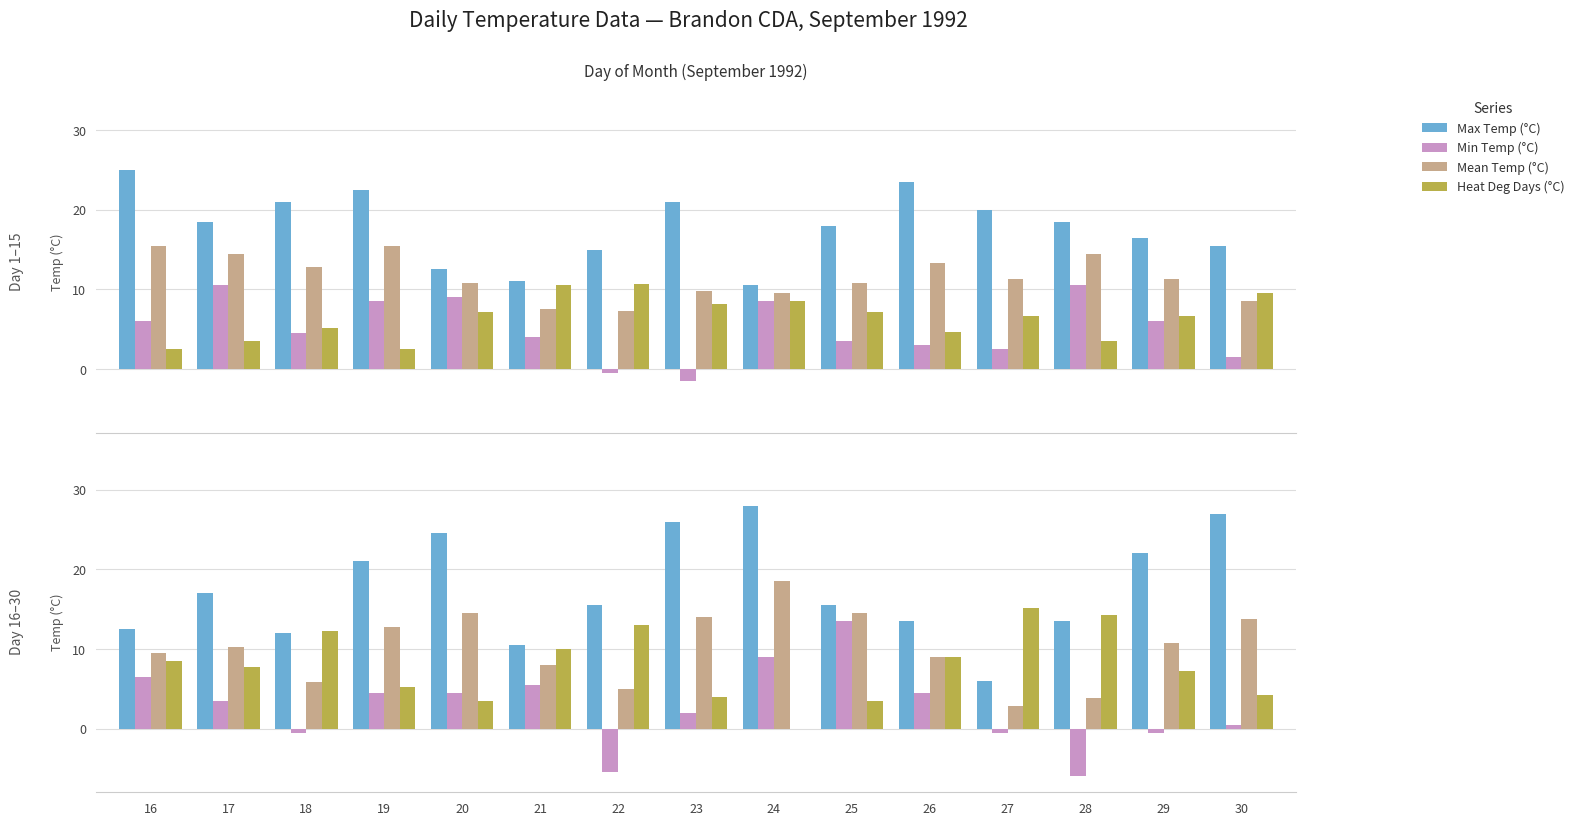

List the series in order of their peak value, lowest first.

Min Temp (°C), Heat Deg Days (°C), Mean Temp (°C), Max Temp (°C)